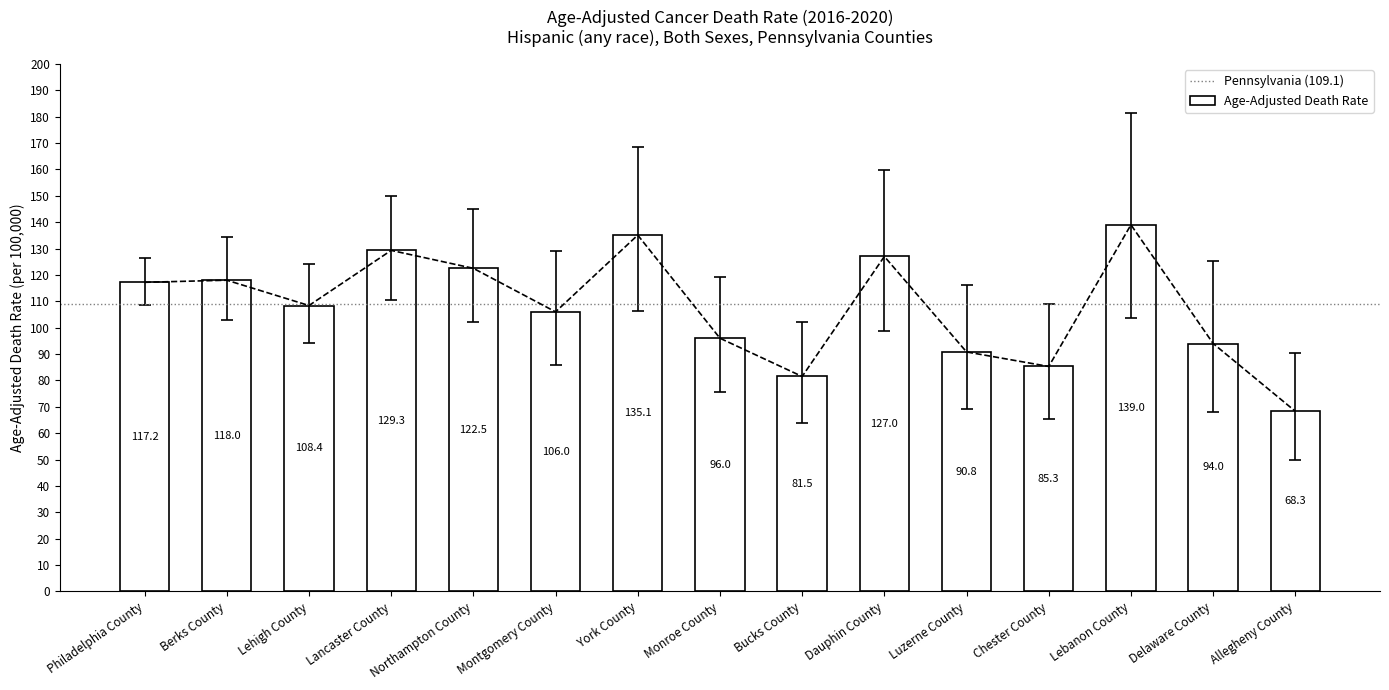

The value at Dauphin County is 28.6. True or false?

False